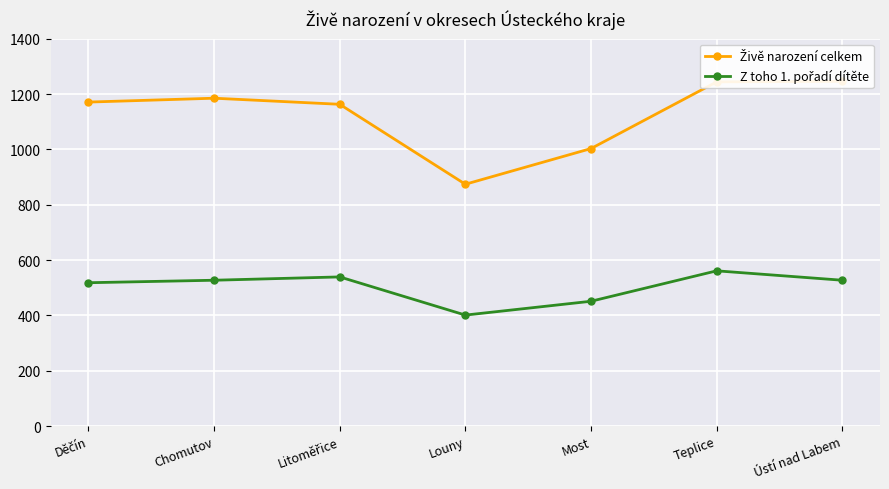

The Z toho 1. pořadí dítěte series shows 539 at Litoměřice. True or false?

True